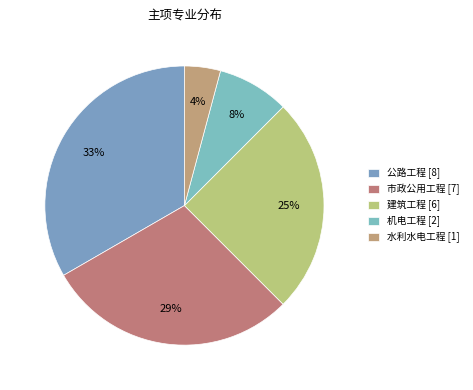

What is the change in value from 公路工程 [8] to 市政公用工程 [7]?

-1